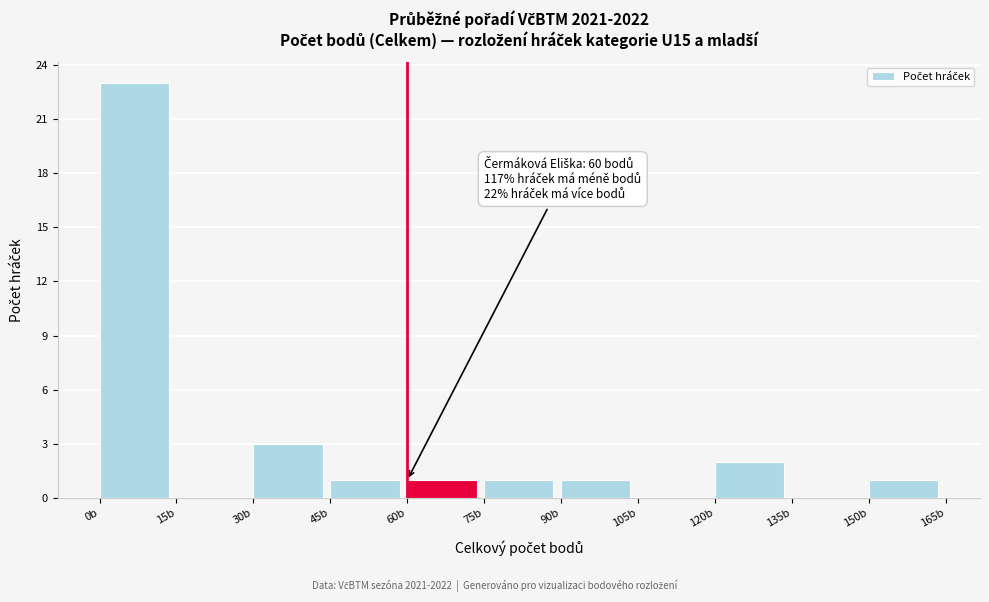

Which range on the x-axis has the tallest bar?

0 to 15